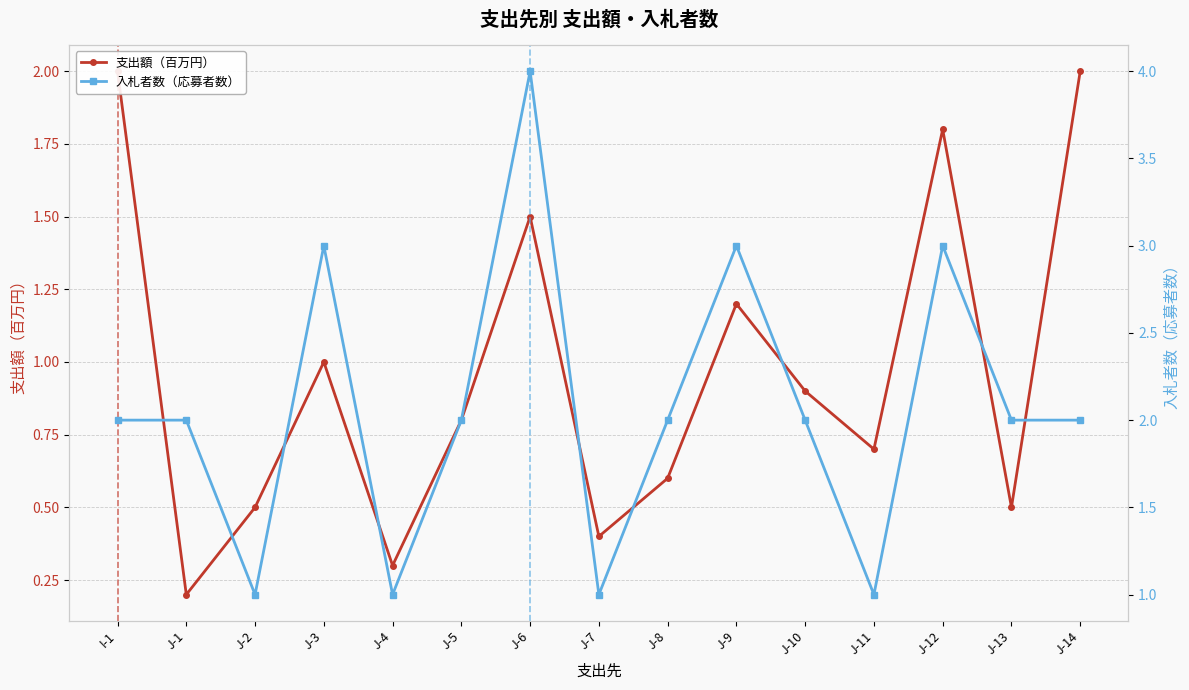

What is the label of the 2nd point from the right?

J-13